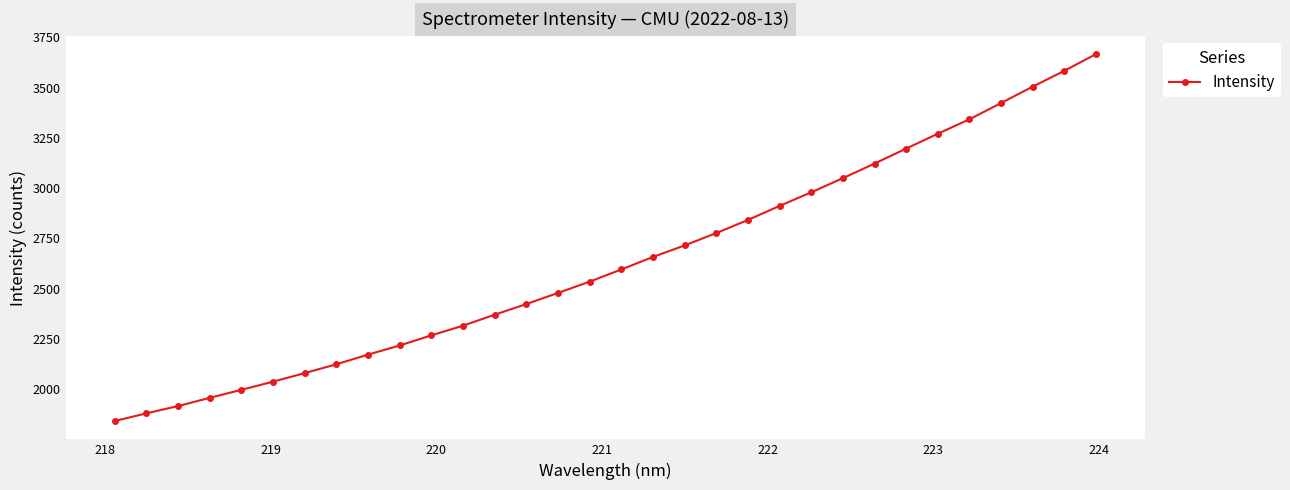

What is the smallest value displayed?

1841.7